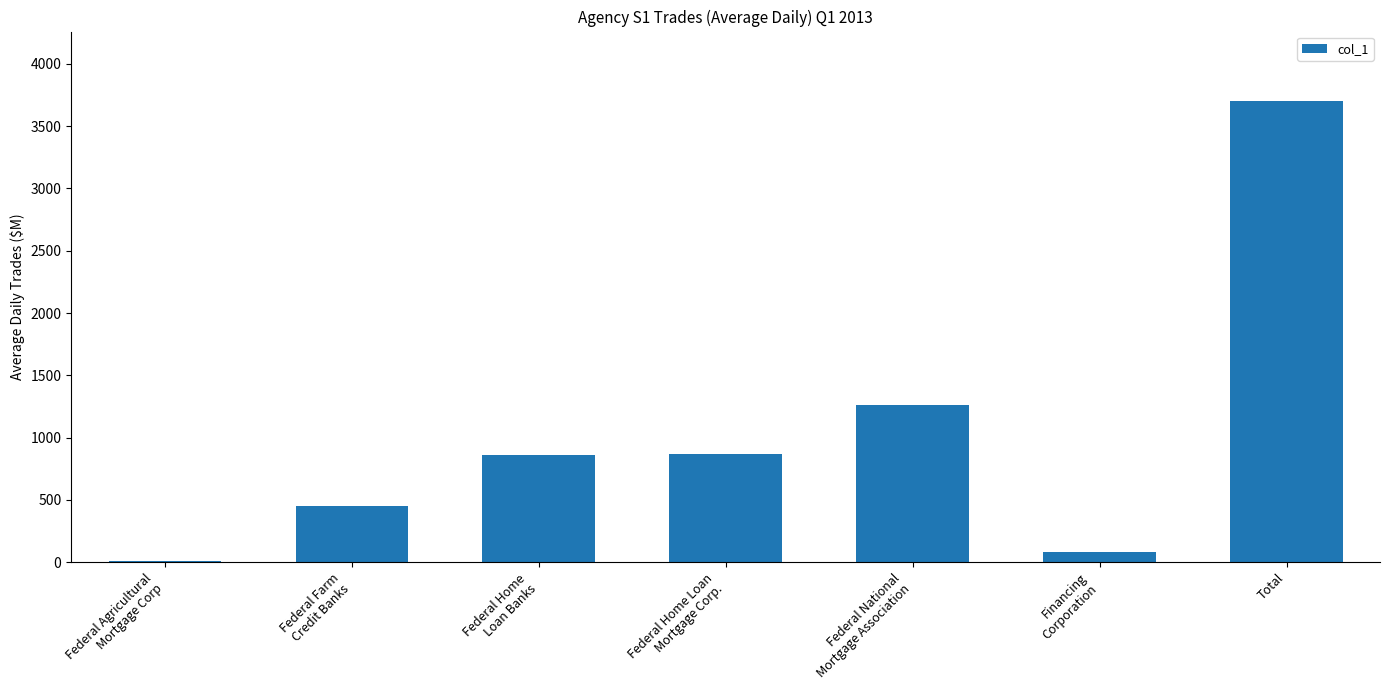

Approximately how many times larger is the value at Federal Farm
Credit Banks compared to Federal Home
Loan Banks?

0.5